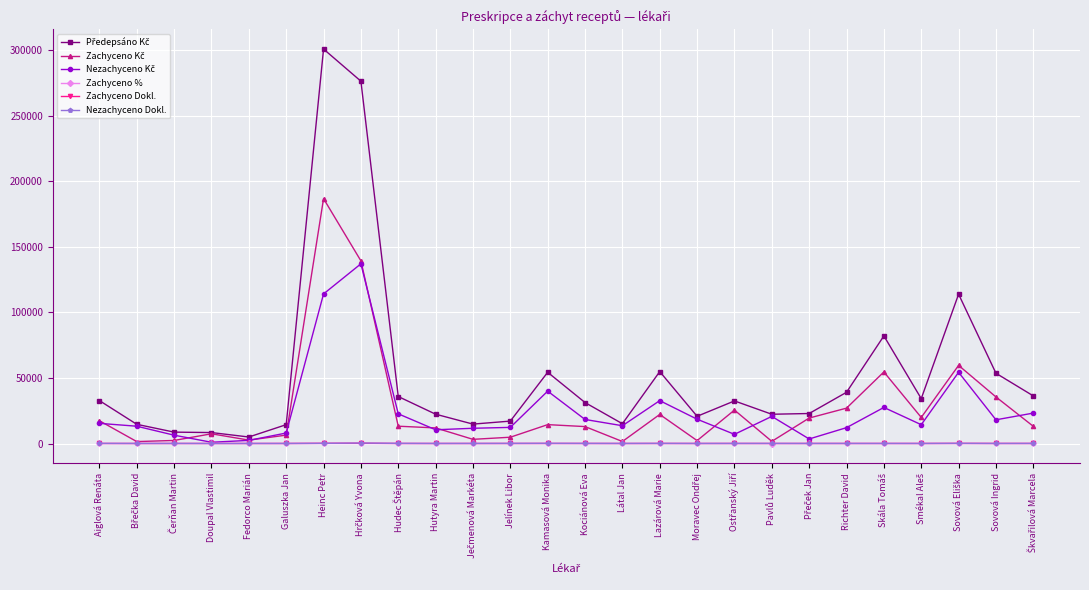

At how many categories does at least one series exceed 98956?

3